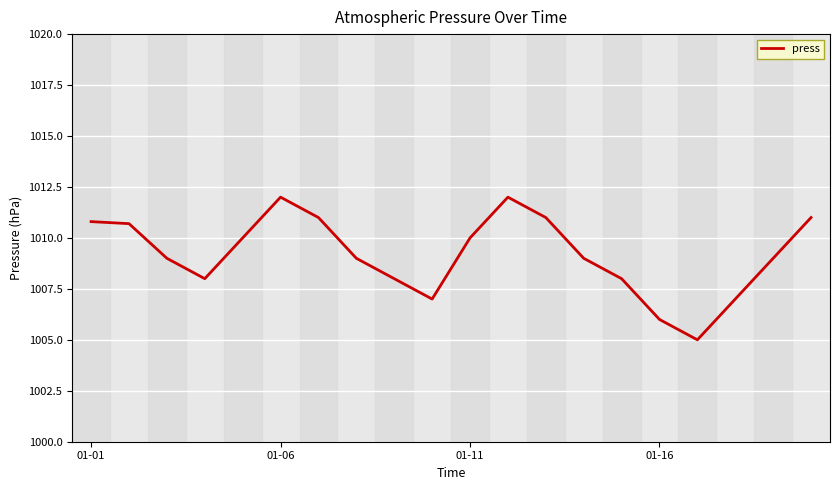

What is the difference between the maximum and minimum values?

7.0